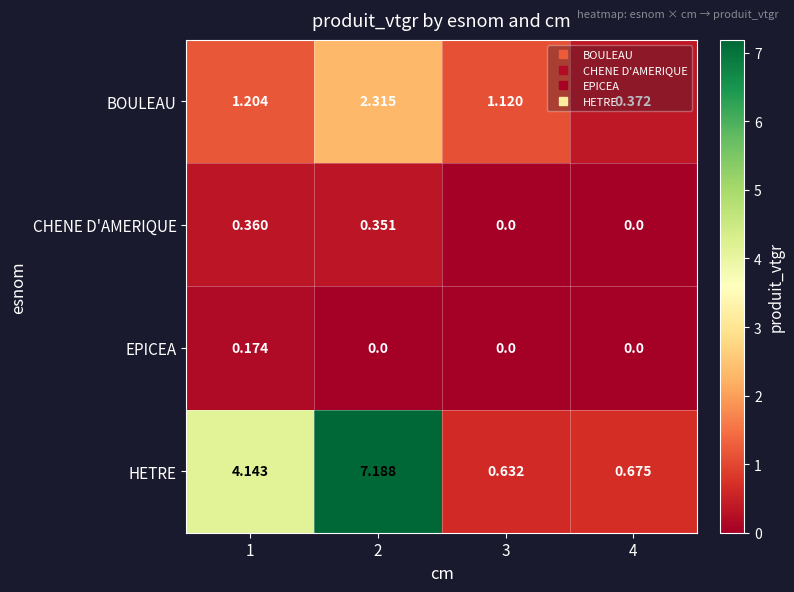

Rank the series at 1 from lowest to highest value.

EPICEA, CHENE D'AMERIQUE, BOULEAU, HETRE